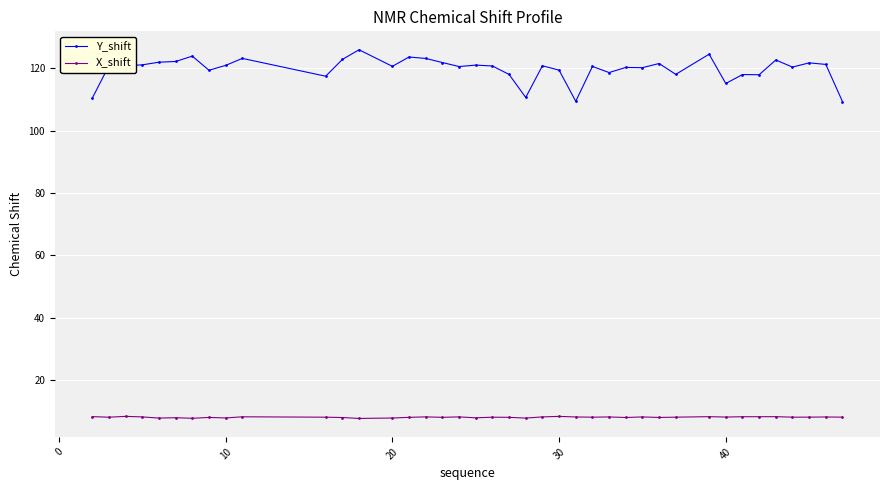

What is the smallest value displayed?

7.8